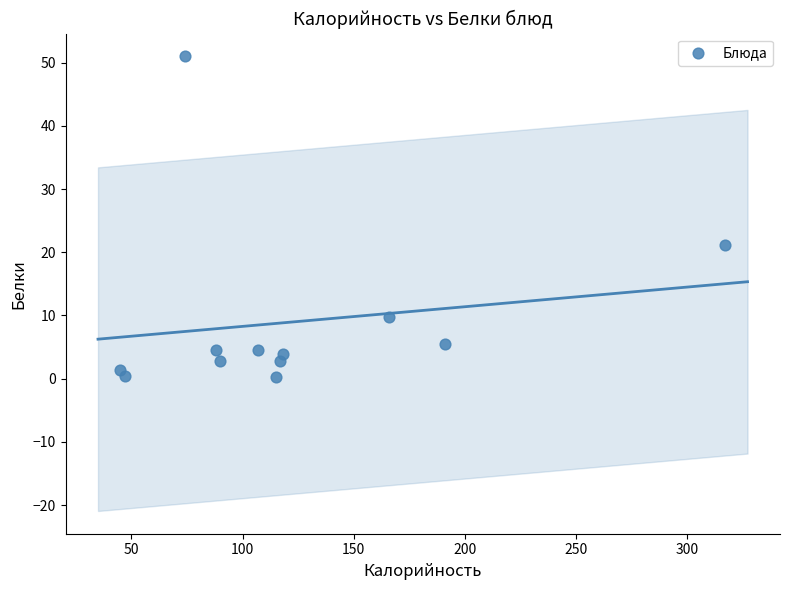

What is the average Y value?

9.0